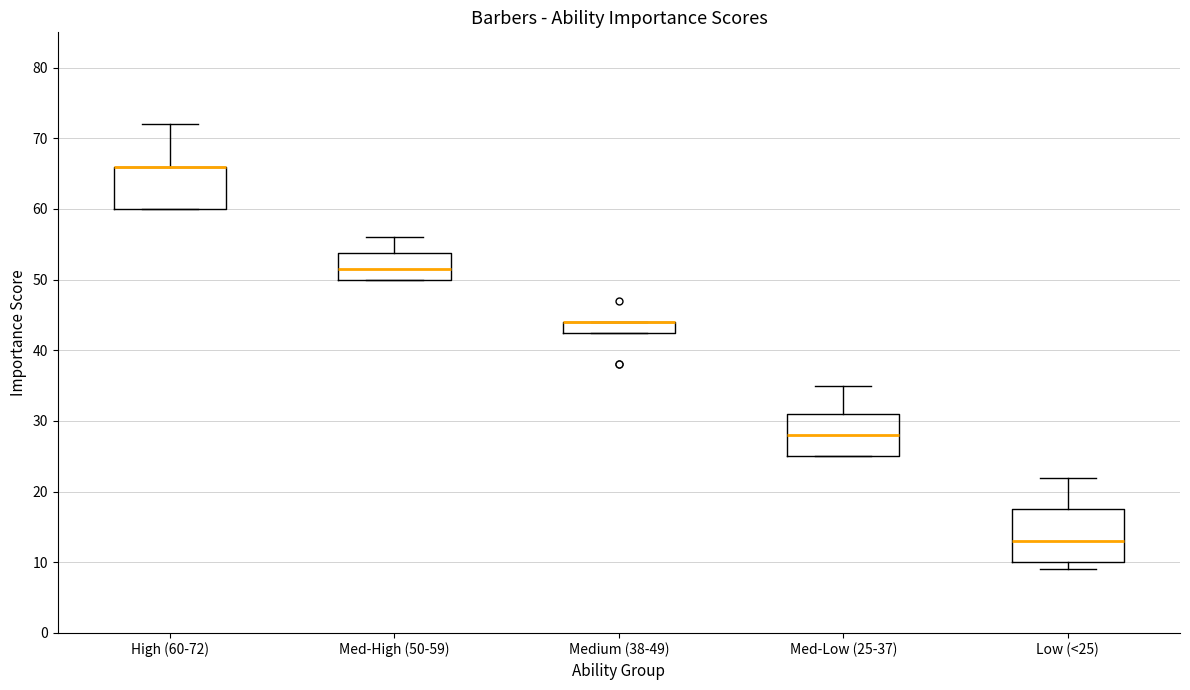

Reading left to right, read every box against the y-axis: the position of its median line, the range the box covers, and the ends of its whiskers. The values are not printed on the chart, so give them approximately, as read against the axis.

High (60-72): median 66 (drawn on the box's upper edge), box 60 to 66, whiskers 60 to 72
Med-High (50-59): median 52, box 50 to 54, whiskers 50 to 56
Medium (38-49): median 44 (drawn on the box's upper edge), box 43 to 44, whiskers 43 to 44
Med-Low (25-37): median 28, box 25 to 31, whiskers 25 to 35
Low (<25): median 13, box 10 to 18, whiskers 9 to 22